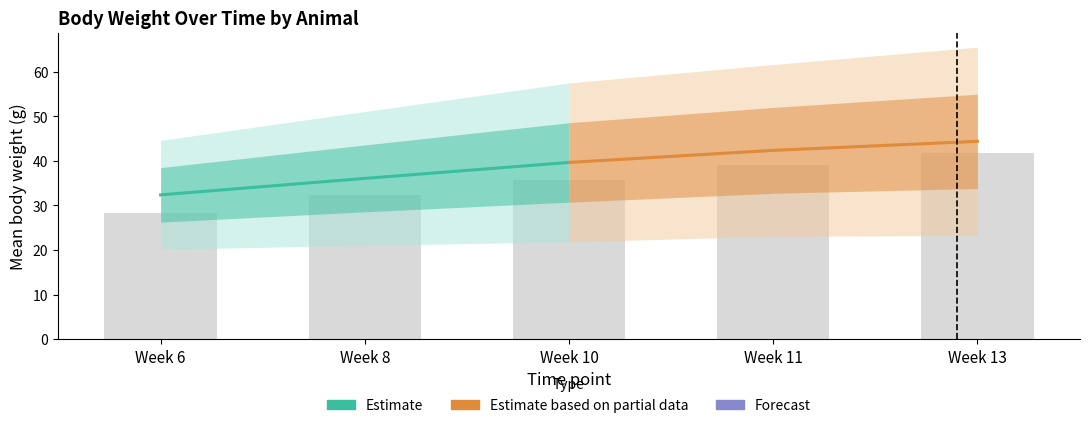

The Estimate based on partial data series shows 64.0 at Week 11. True or false?

False